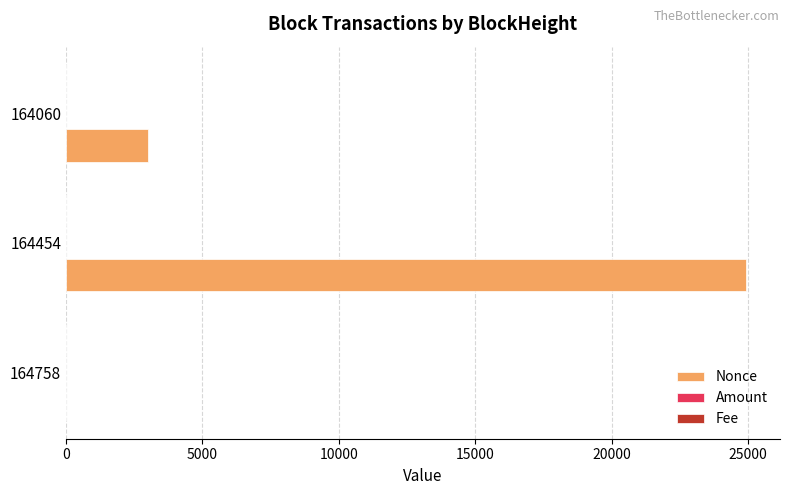

How many data points does each series have?

3